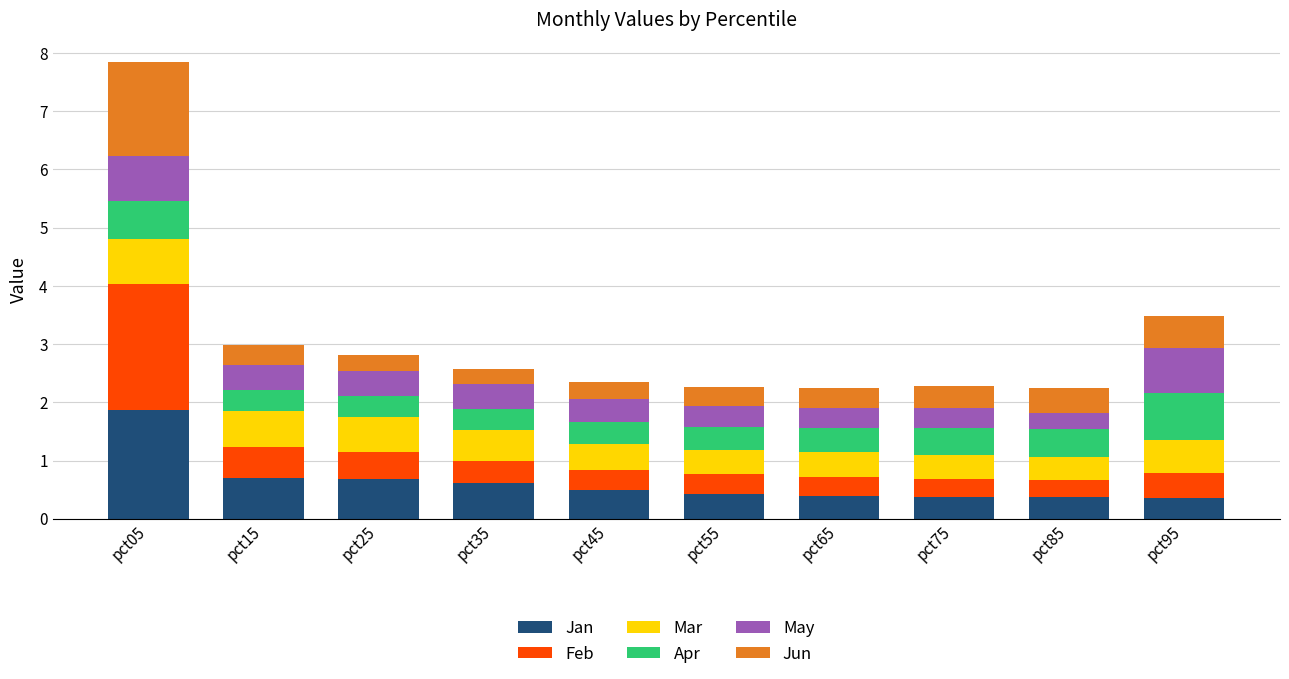

What is the minimum value for Jan?

0.4